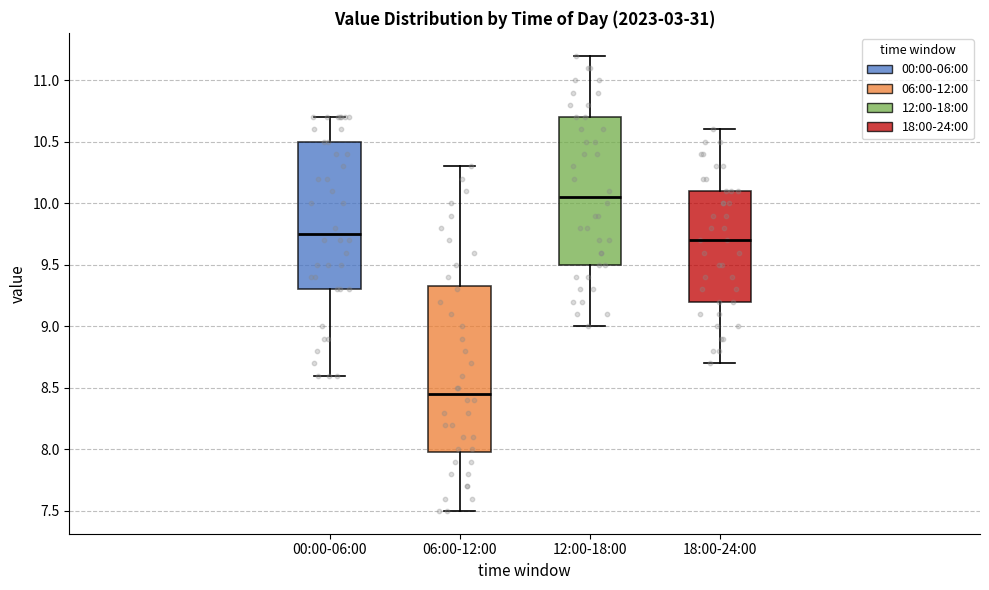

Reading left to right, transcribe this box plot: for each box, give where its median line is, the range the box spans, and where its two whiskers end, as read against the y-axis. The values are not printed on the chart, so give them approximately, as read against the axis.

00:00-06:00: median 9.75, box 9.30 to 10.50, whiskers 8.60 to 10.70
06:00-12:00: median 8.45, box 8.00 to 9.35, whiskers 7.50 to 10.30
12:00-18:00: median 10.05, box 9.50 to 10.70, whiskers 9.00 to 11.20
18:00-24:00: median 9.70, box 9.20 to 10.10, whiskers 8.70 to 10.60